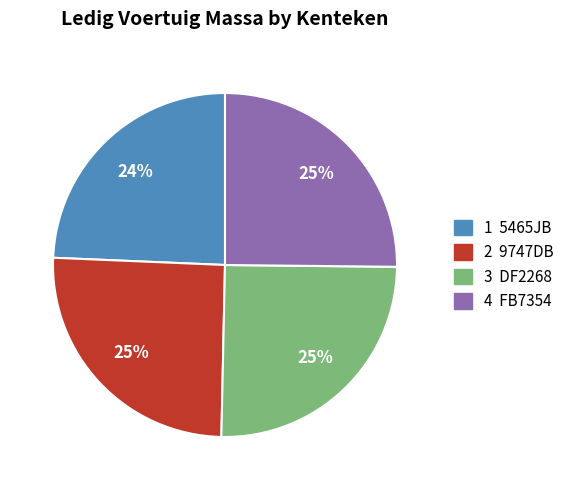

What is the smallest slice in the pie chart?

1 5465JB